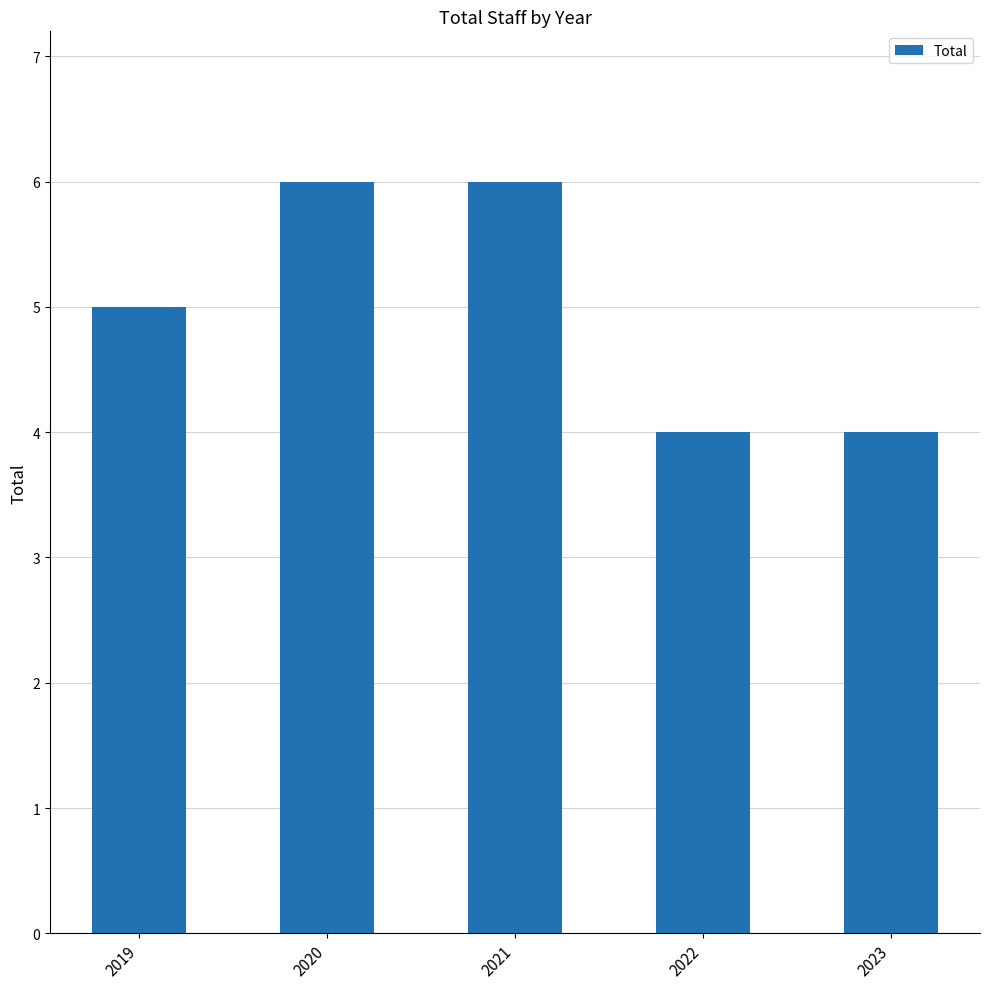

Approximately how many times larger is the value at 2022 compared to 2019?

0.8